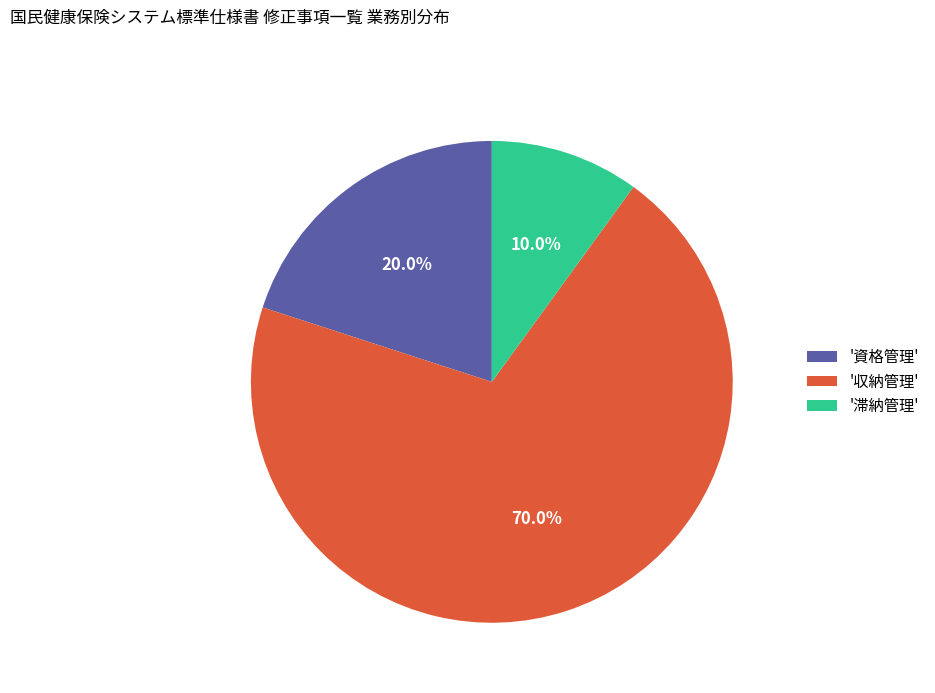

What is the ratio of the value at '収納管理' to the value at '資格管理'?

3.5